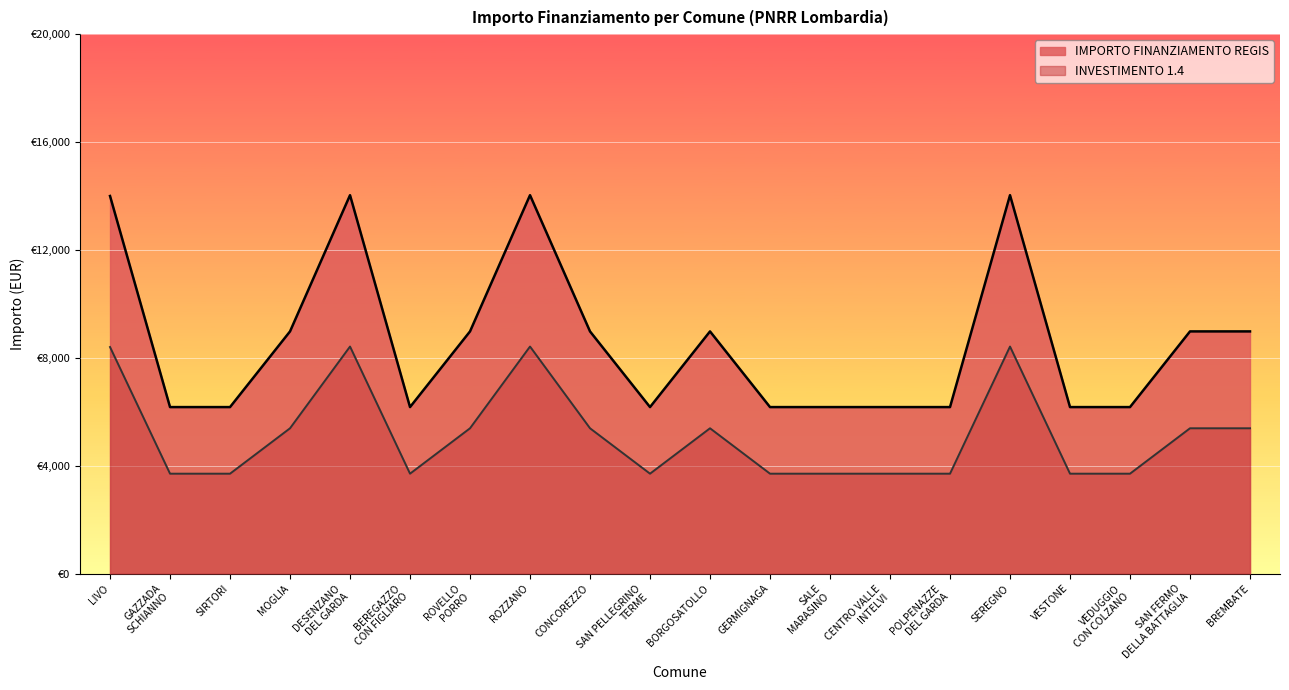

What position from the left is ROZZANO?

8